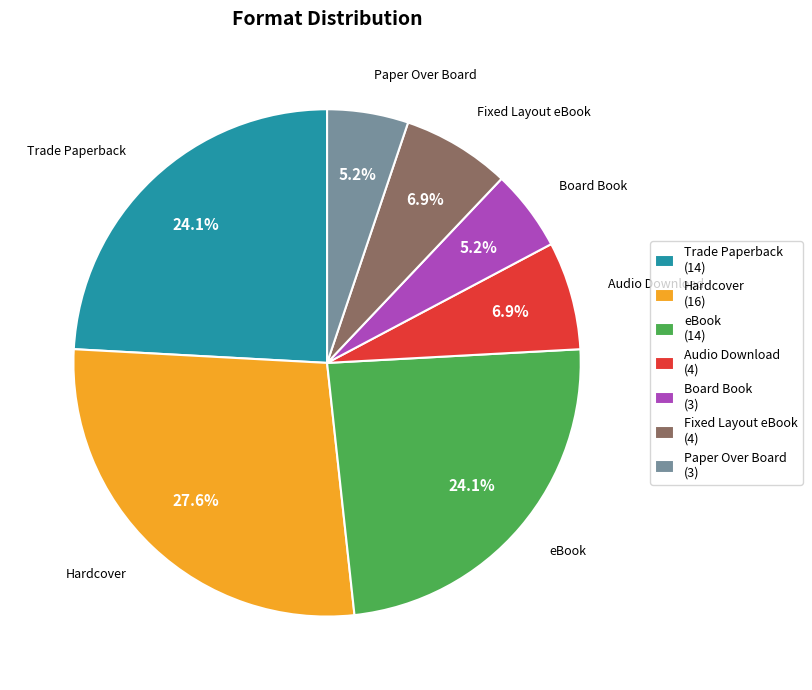

What percentage is the Board Book slice, to the nearest percent?

5%